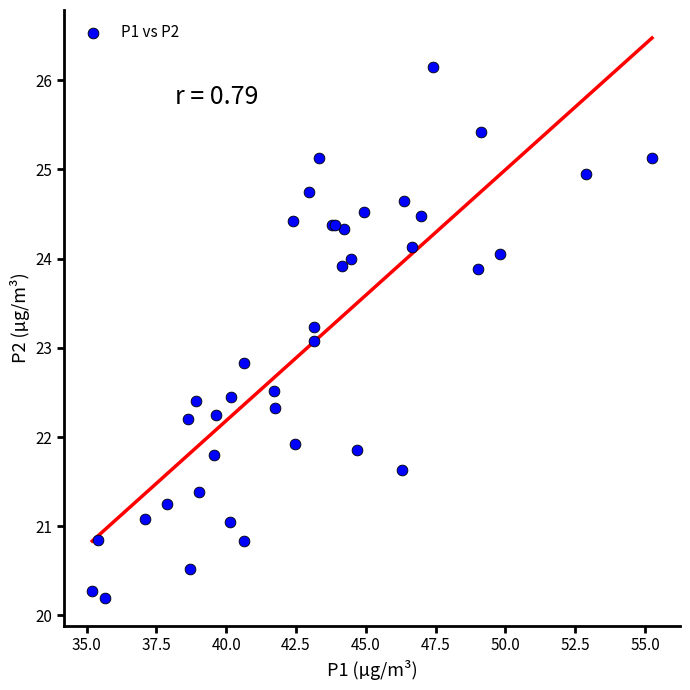

What Y value in the scatter plot is closest to 23?

23.1